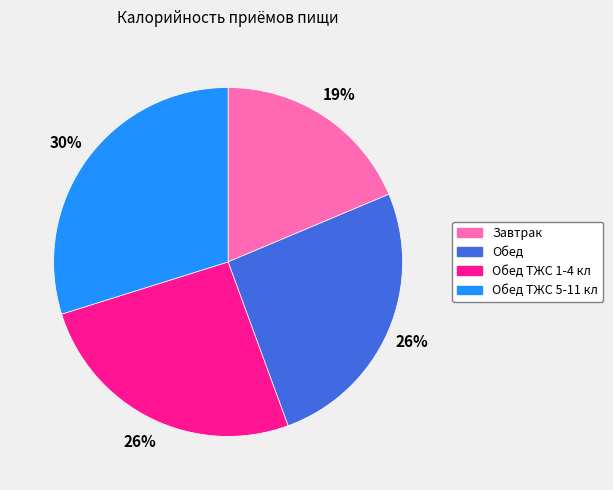

Does any single category account for the majority?

No